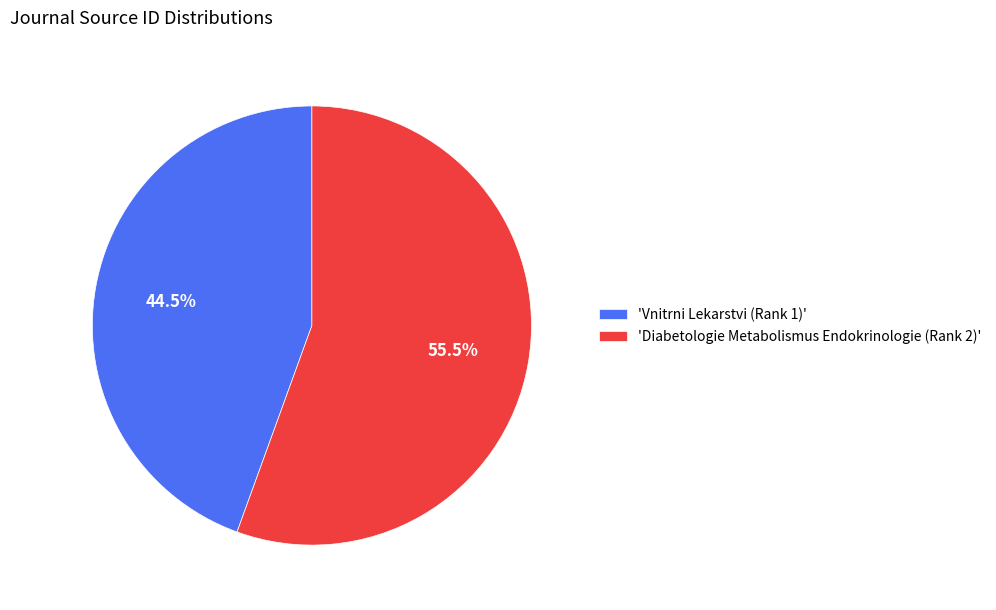

What portion of the pie excludes 'Vnitrni Lekarstvi (Rank 1)'?

55.5%